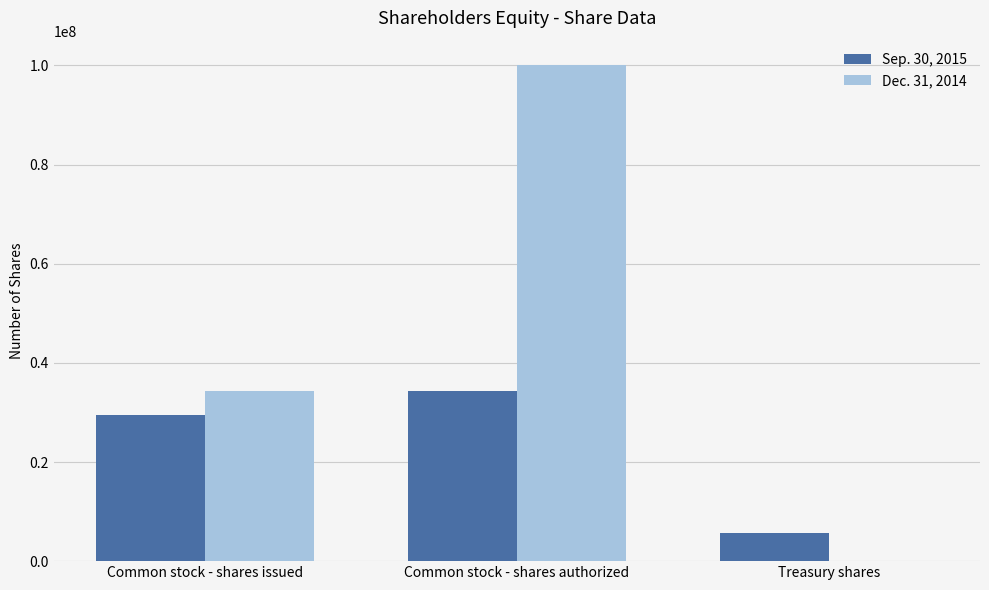

The value of Dec. 31, 2014 at Common stock - shares issued is 23352995. True or false?

False